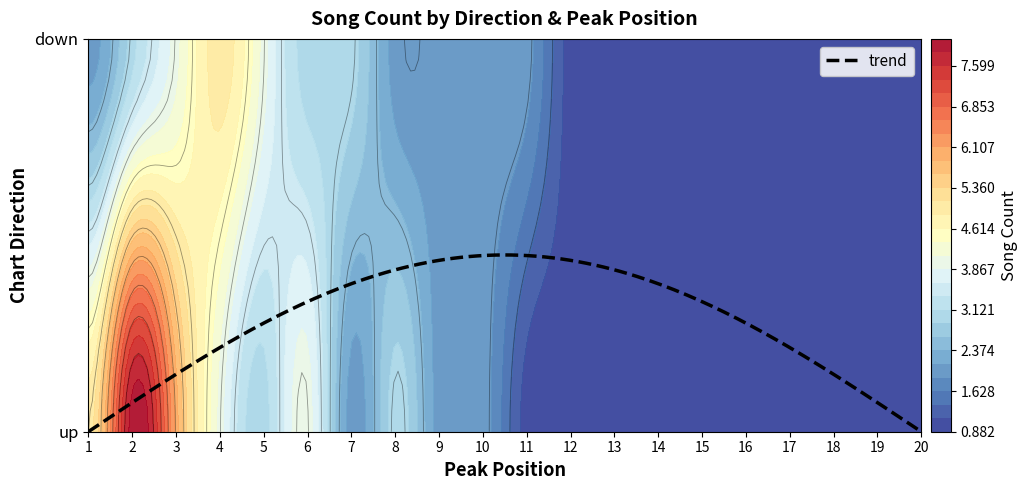

Between 2 and 9, which is larger?

2